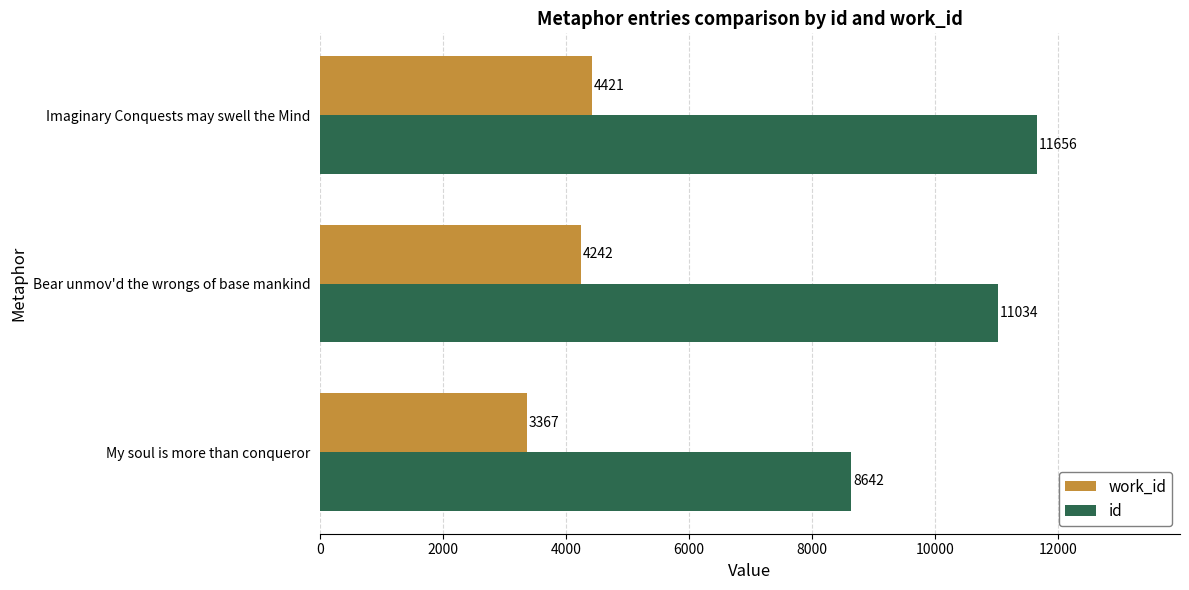

How many distinct data groups are displayed?

2